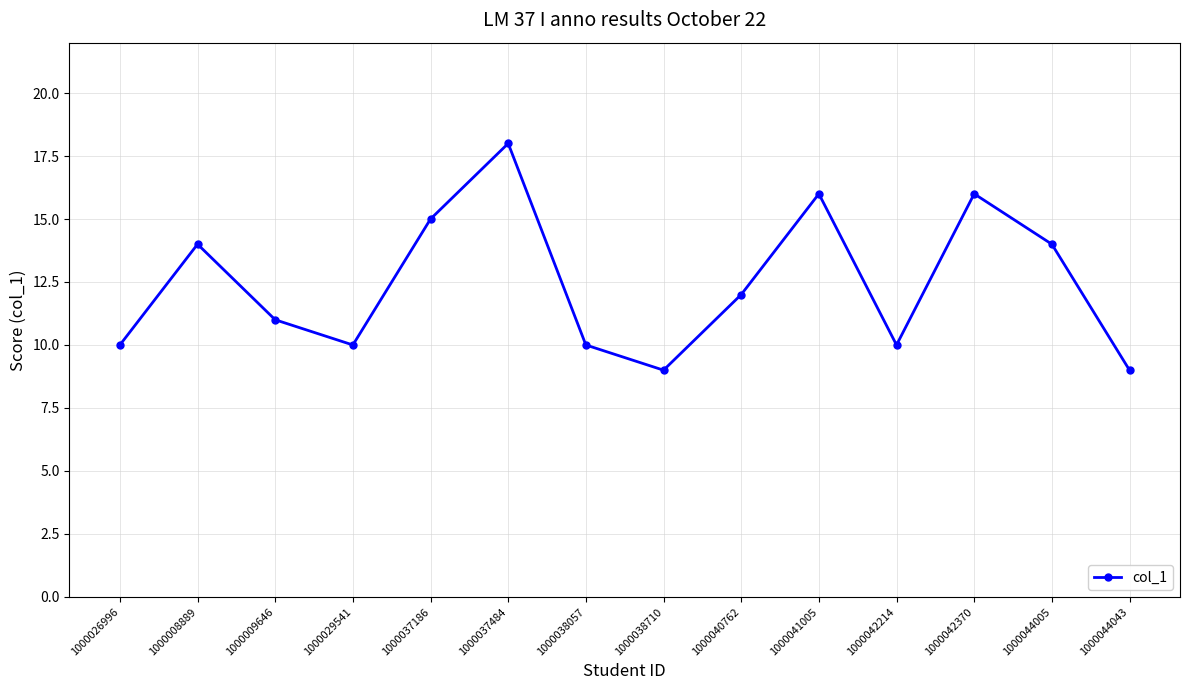

What is the difference between the second highest and minimum values?

7